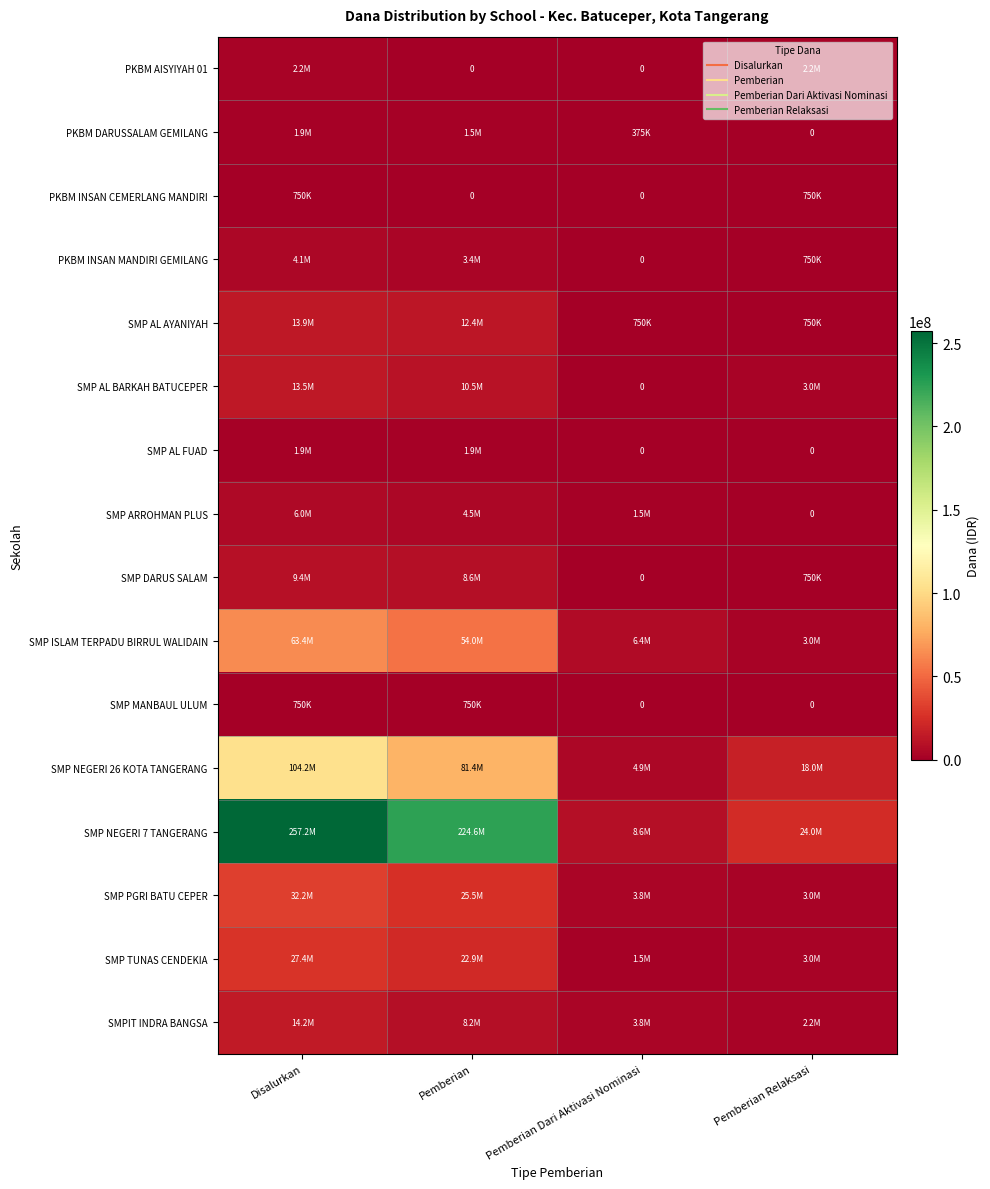

Count the PKBM DARUSSALAM GEMILANG values in the range 375000 to 1875000.

3